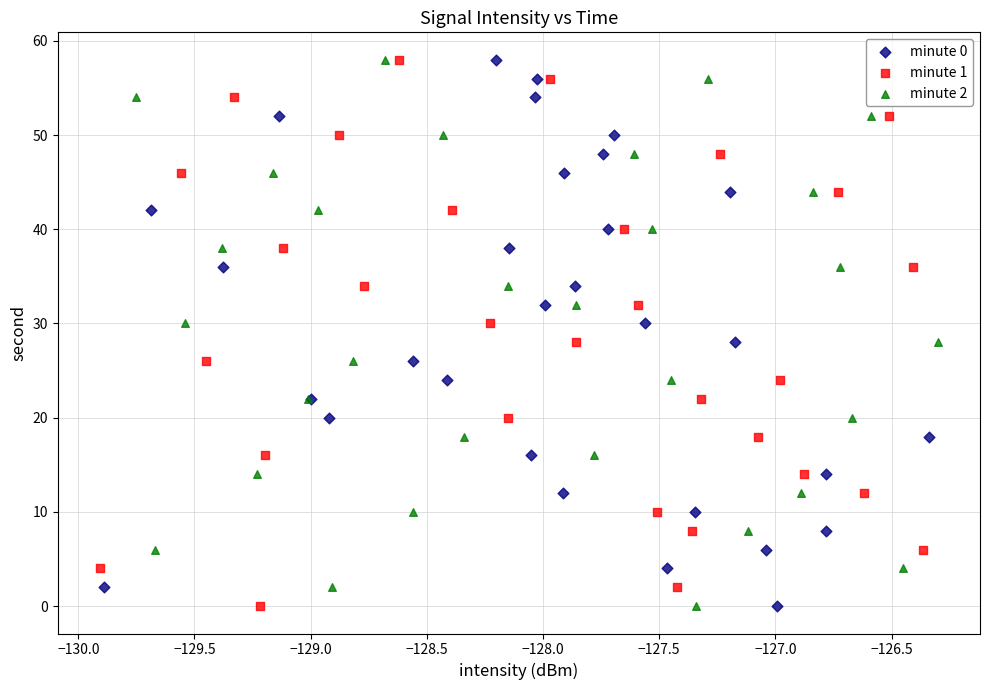

What are all the series names shown in the legend?

minute 0, minute 1, minute 2